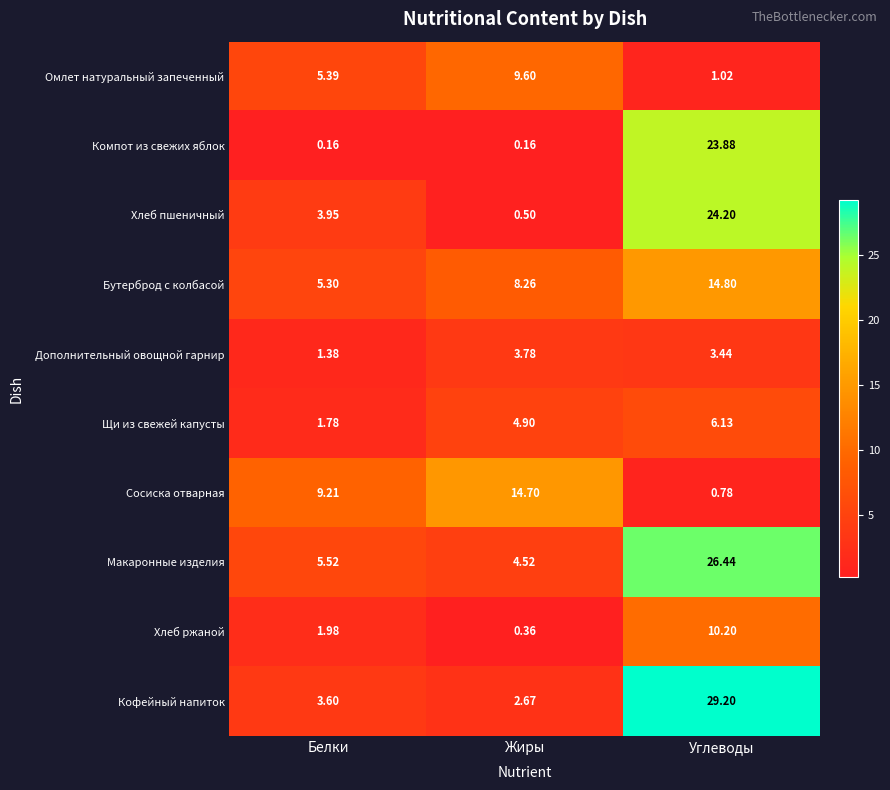

Which series has the largest range (max minus min)?

Кофейный напиток